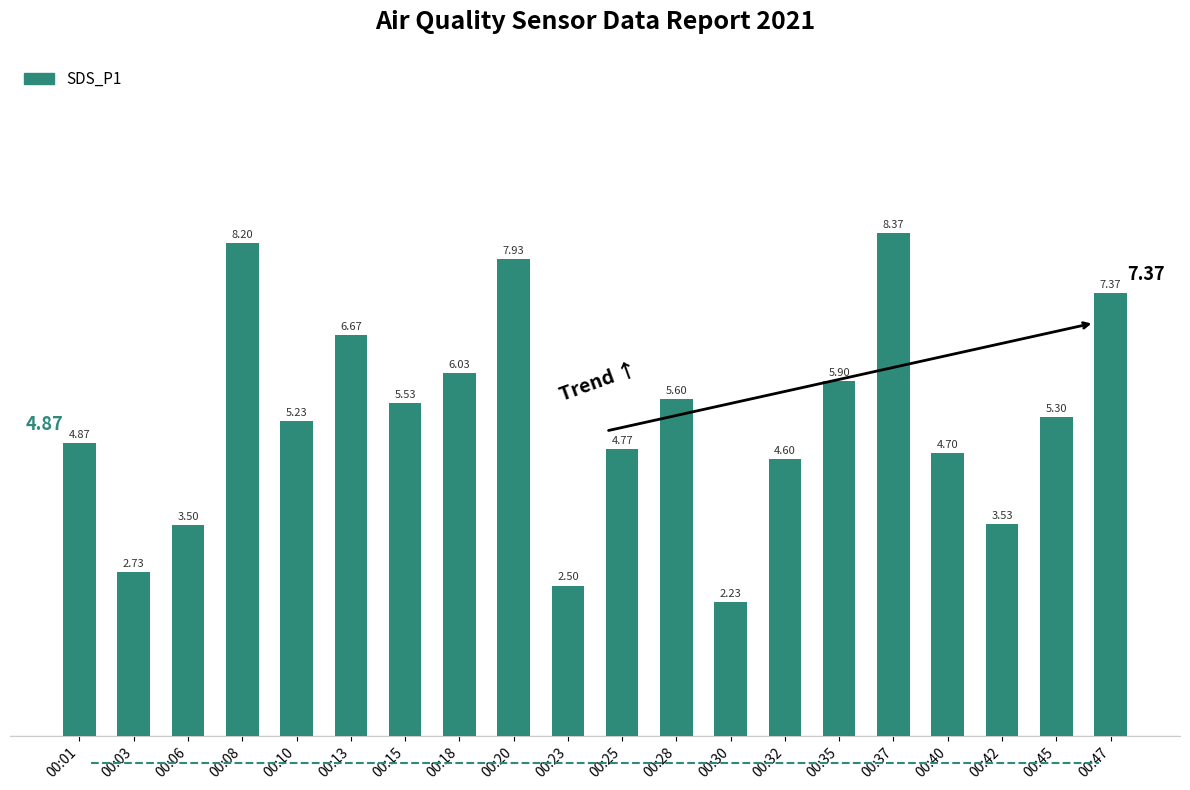

Which has a higher value, 00:40 or 00:30?

00:40